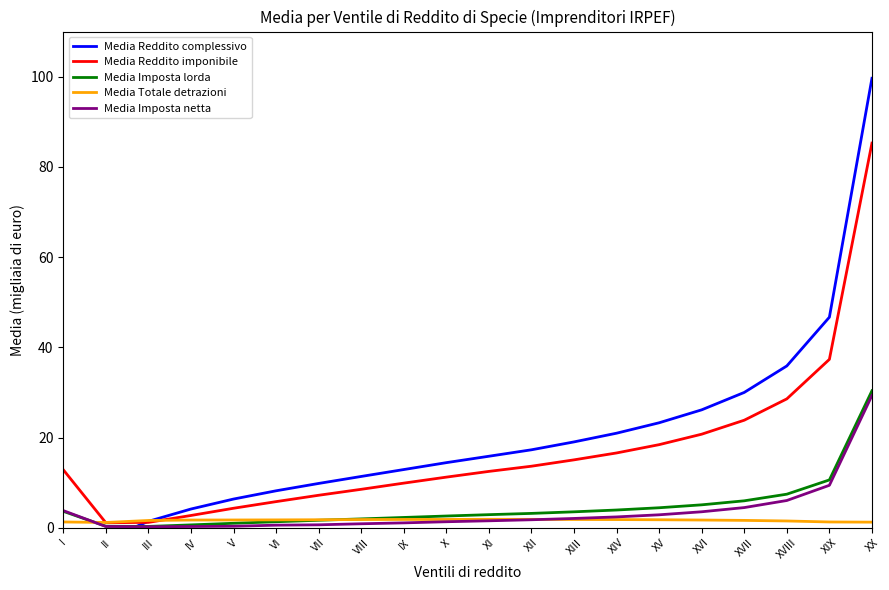

Reading left to right, list all the values displayed in this chart.

Media Reddito complessivo: -20.5	-2.6	1.4	4.2	6.4	8.2	9.8	11.4	12.9	14.4	15.8	17.3	19.0	21.0	23.3	26.1	30.0	35.9	46.7	99.6
Media Reddito imponibile: 12.9	1.1	1.2	2.7	4.3	5.8	7.2	8.5	9.9	11.2	12.5	13.6	15.1	16.6	18.4	20.7	23.8	28.6	37.3	85.3
Media Imposta lorda: 3.6	0.3	0.3	0.6	1.0	1.3	1.7	2.0	2.3	2.6	2.9	3.2	3.5	3.9	4.4	5.1	6.0	7.4	10.6	30.4
Media Totale detrazioni: 1.3	1.2	1.6	1.7	1.7	1.7	1.8	1.8	1.8	1.8	1.9	1.9	1.8	1.8	1.8	1.7	1.6	1.5	1.3	1.2
Media Imposta netta: 3.8	0.3	0.2	0.3	0.3	0.6	0.7	0.9	1.1	1.3	1.5	1.8	2.1	2.4	2.9	3.5	4.5	6.0	9.4	29.3